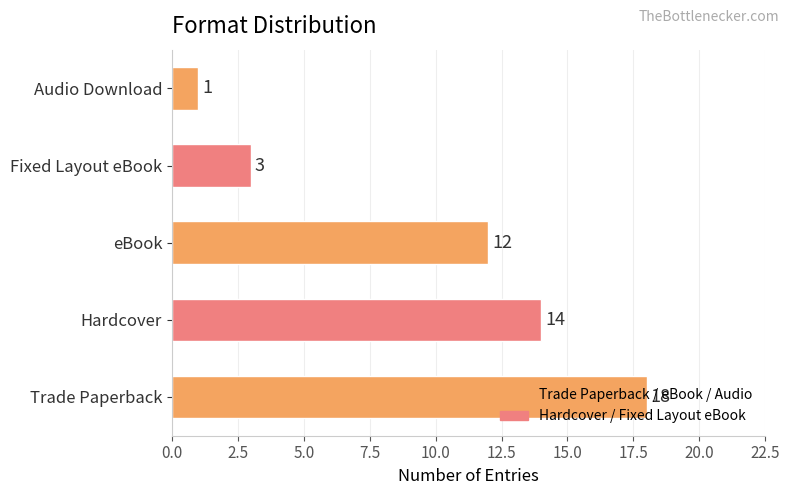

What is the minimum value shown in the chart?

1